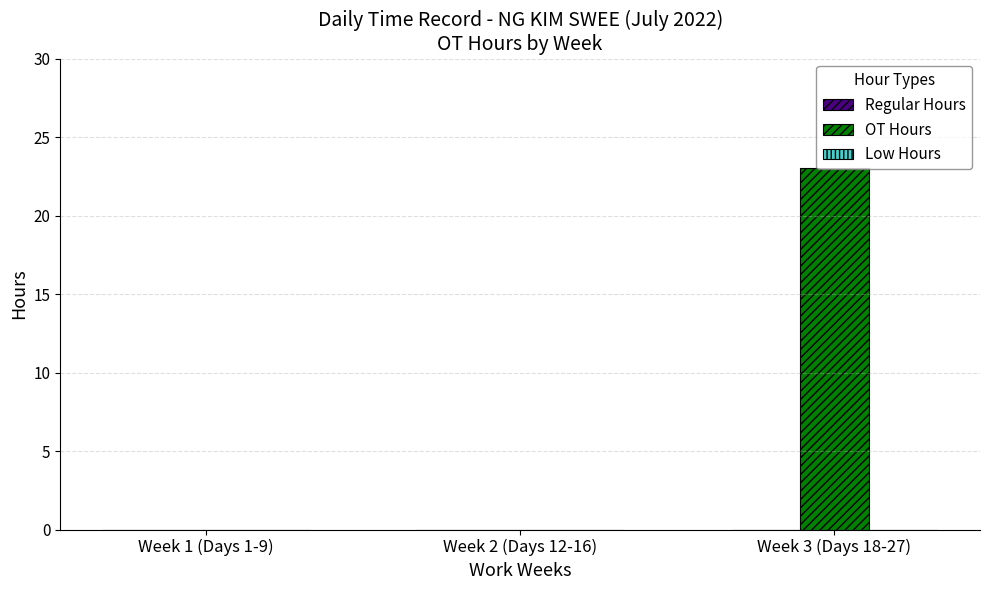

What is the sum of the values at Week 3 (Days 18-27) and Week 2 (Days 12-16)?

23.0